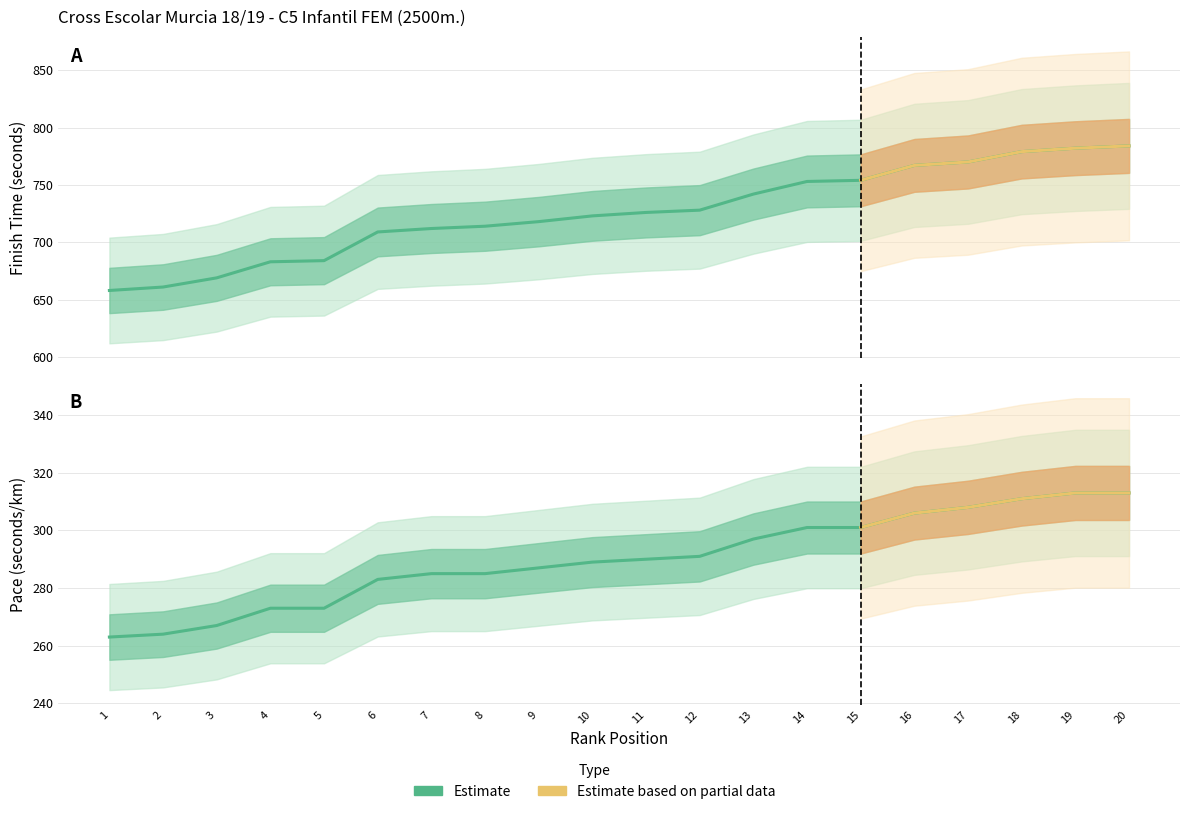

The value of Position at 14 is 753. True or false?

True